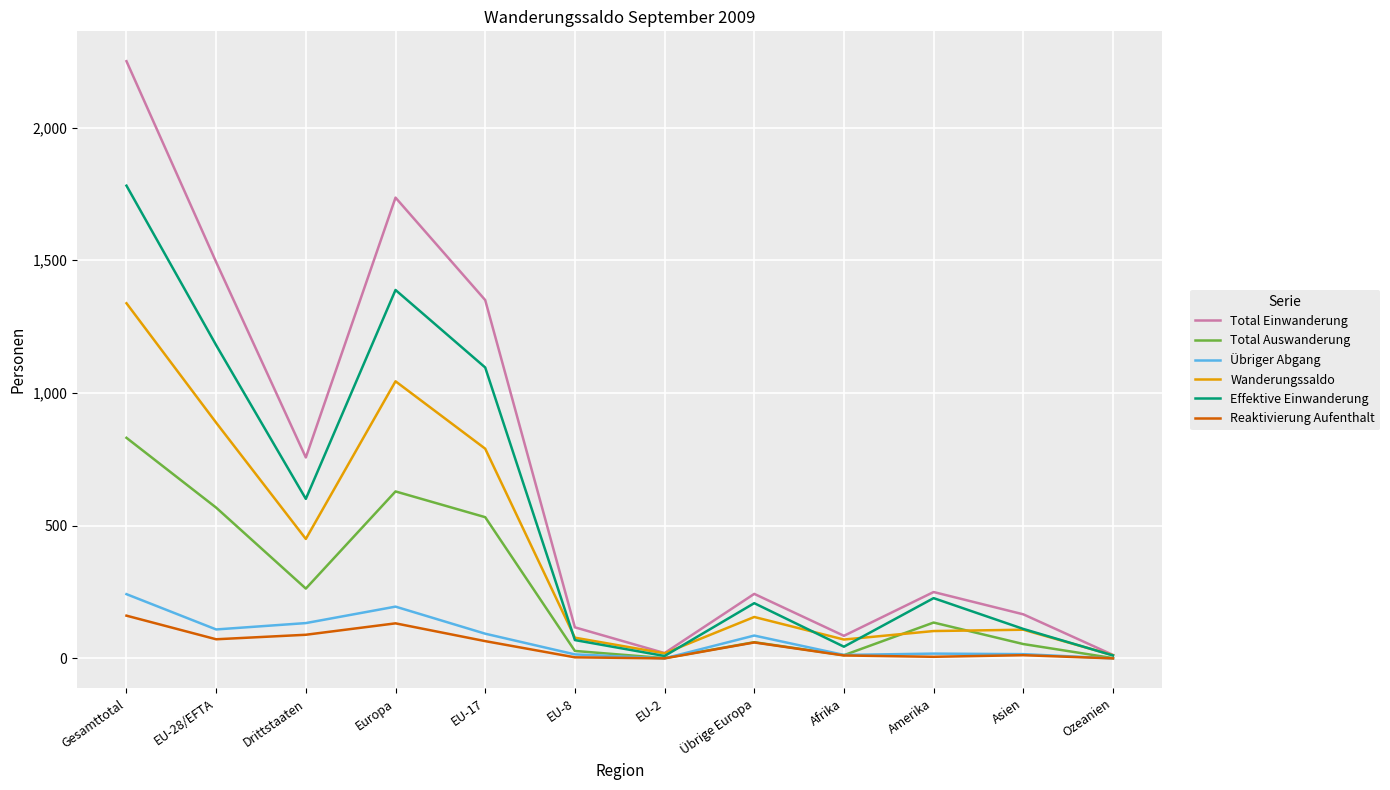

What is the greatest value displayed?

2250